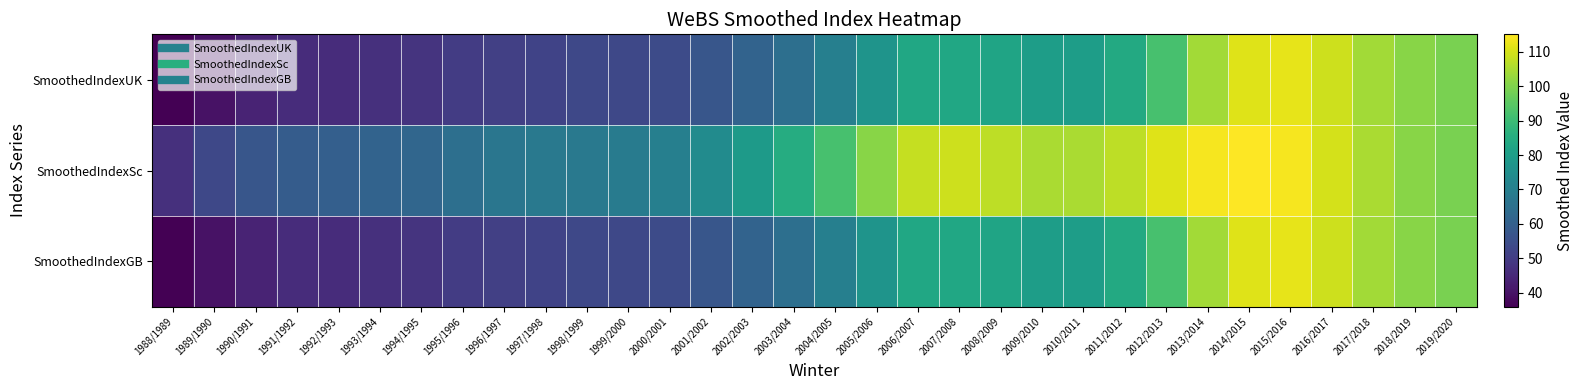

Reading right to left, transcribe all the data shown in this chart.

SmoothedIndexUK: 2019/2020=99	2018/2019=101	2017/2018=104	2016/2017=109	2015/2016=112	2014/2015=111	2013/2014=104	2012/2013=92	2011/2012=84	2010/2011=80	2009/2010=80	2008/2009=82	2007/2008=83	2006/2007=83	2005/2006=77	2004/2005=70	2003/2004=65	2002/2003=61	2001/2002=57	2000/2001=54	1999/2000=53	1998/1999=53	1997/1998=52	1996/1997=51	1995/1996=50	1994/1995=48	1993/1994=47	1992/1993=46	1991/1992=46	1990/1991=44	1989/1990=40	1988/1989=36
SmoothedIndexSc: 2019/2020=99	2018/2019=101	2017/2018=105	2016/2017=110	2015/2016=114	2014/2015=115	2013/2014=114	2012/2013=111	2011/2012=107	2010/2011=105	2009/2010=105	2008/2009=107	2007/2008=109	2006/2007=108	2005/2006=101	2004/2005=92	2003/2004=85	2002/2003=79	2001/2002=74	2000/2001=70	1999/2000=69	1998/1999=68	1997/1998=68	1996/1997=67	1995/1996=65	1994/1995=62	1993/1994=61	1992/1993=60	1991/1992=59	1990/1991=57	1989/1990=53	1988/1989=47
SmoothedIndexGB: 2019/2020=99	2018/2019=101	2017/2018=104	2016/2017=109	2015/2016=112	2014/2015=111	2013/2014=104	2012/2013=92	2011/2012=84	2010/2011=80	2009/2010=80	2008/2009=82	2007/2008=83	2006/2007=83	2005/2006=77	2004/2005=70	2003/2004=65	2002/2003=61	2001/2002=57	2000/2001=54	1999/2000=53	1998/1999=53	1997/1998=52	1996/1997=51	1995/1996=50	1994/1995=48	1993/1994=47	1992/1993=46	1991/1992=46	1990/1991=44	1989/1990=40	1988/1989=36